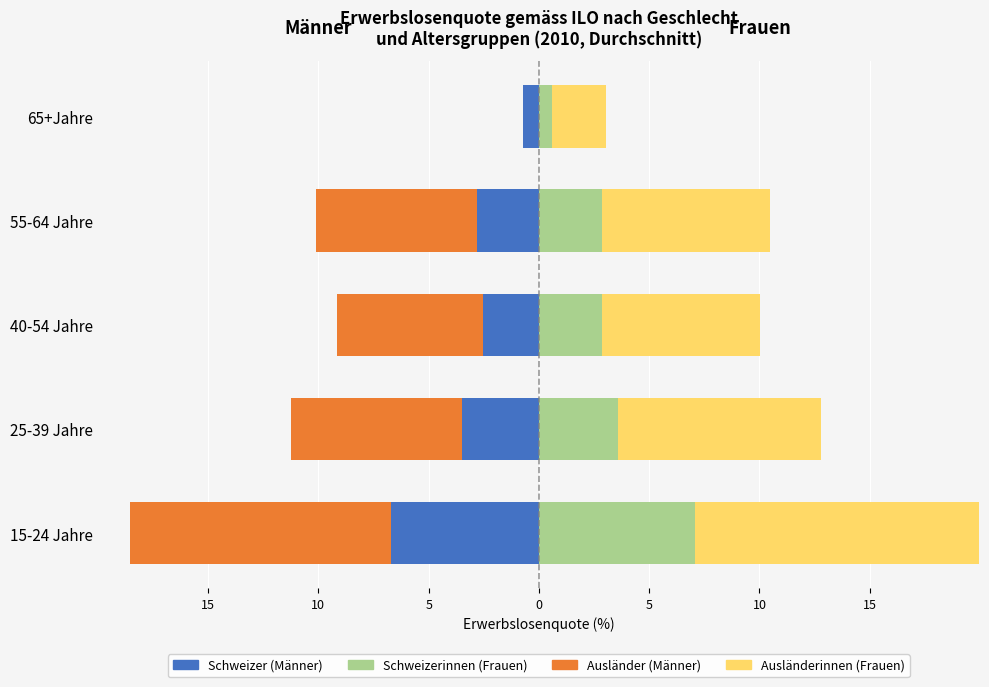

What is the difference between the maximum and minimum values in the Schweizer (Männer) series?

6.0